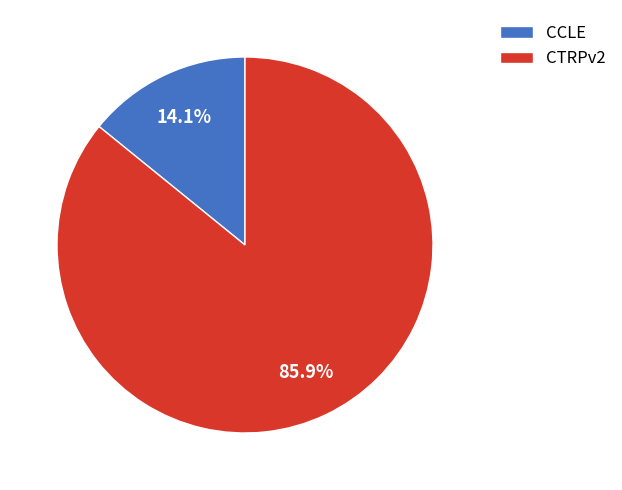

What percentage is the CTRPv2 slice, to the nearest percent?

86%